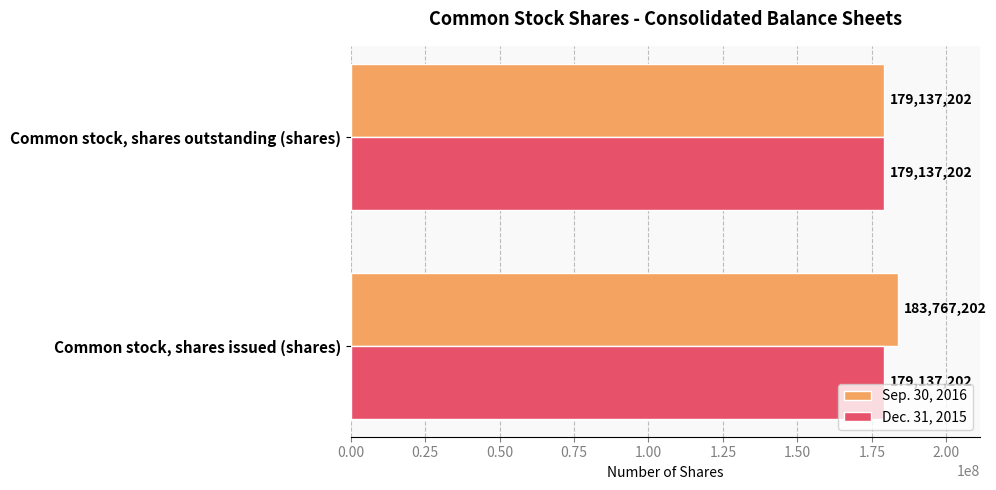

Which series has the largest total across all categories?

Sep. 30, 2016